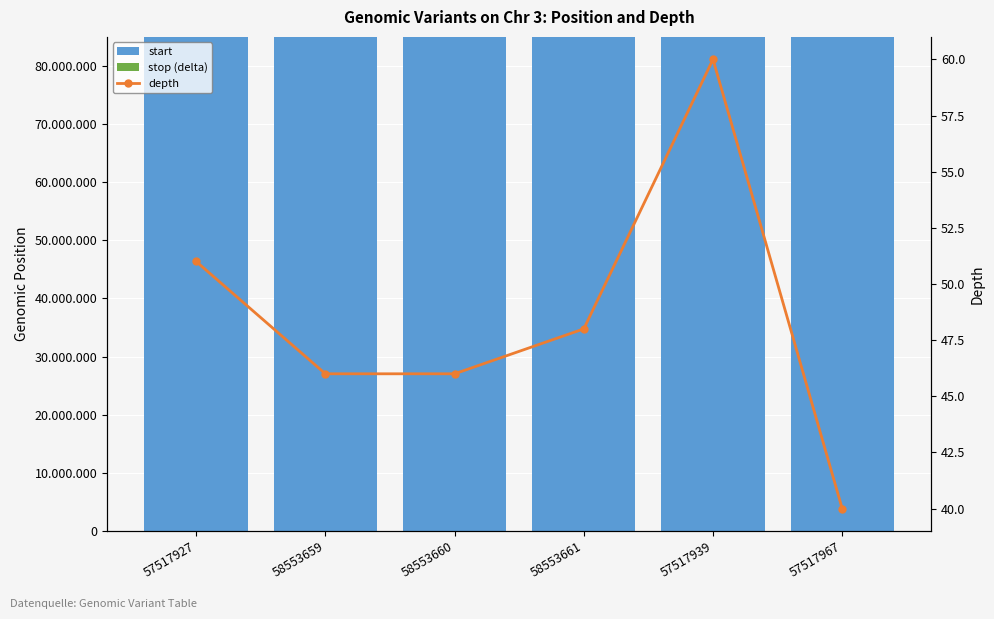

Which label corresponds to the largest value in the chart?

57517967